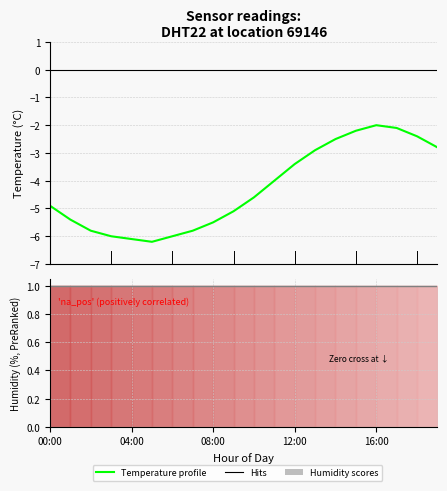

Does the chart have visible grid lines?

Yes